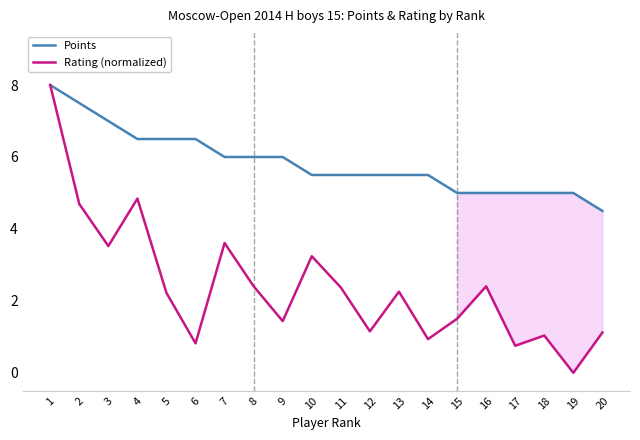

Reading left to right, extract all data points from this chart.

Points: 8.0	7.5	7.0	6.5	6.5	6.5	6.0	6.0	6.0	5.5	5.5	5.5	5.5	5.5	5.0	5.0	5.0	5.0	5.0	4.5
Rating (normalized): 8.0	4.7	3.5	4.8	2.2	0.8	3.6	2.4	1.4	3.2	2.4	1.2	2.3	0.9	1.5	2.4	0.8	1.0	0.0	1.1